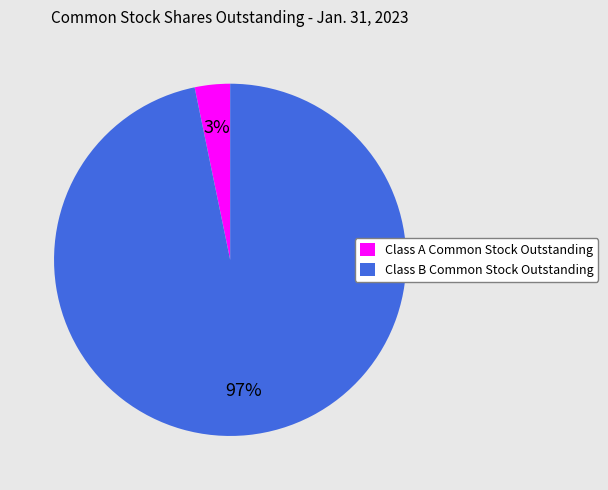

Count the number of slices in the pie.

2